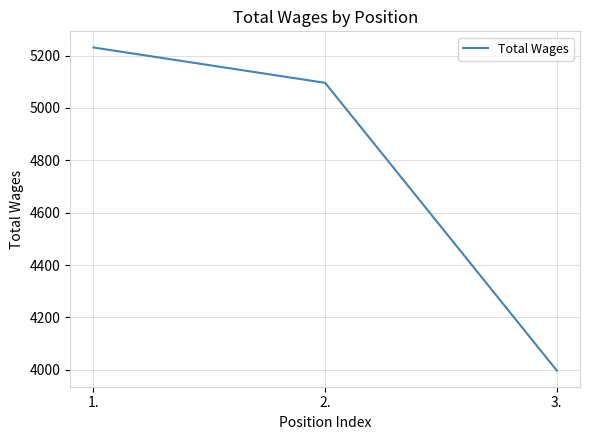

What position from the left is 1.?

1